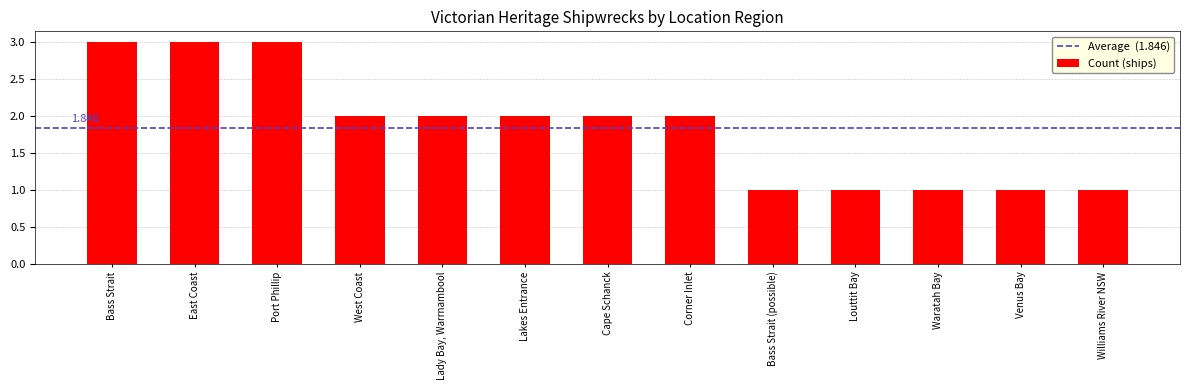

What is the label of the 3rd bar from the left?

Port Phillip